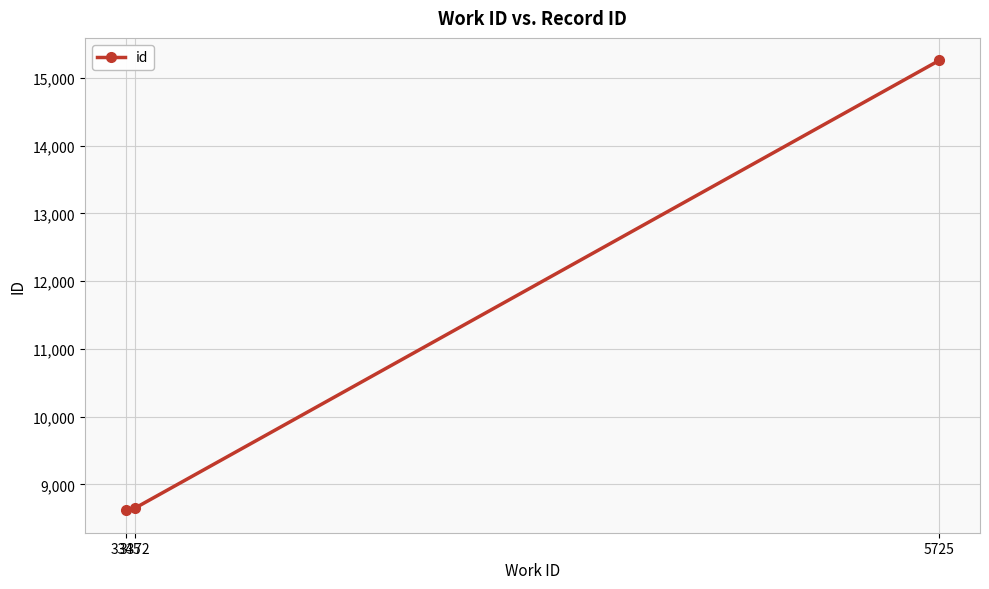

What is the average value?

10842